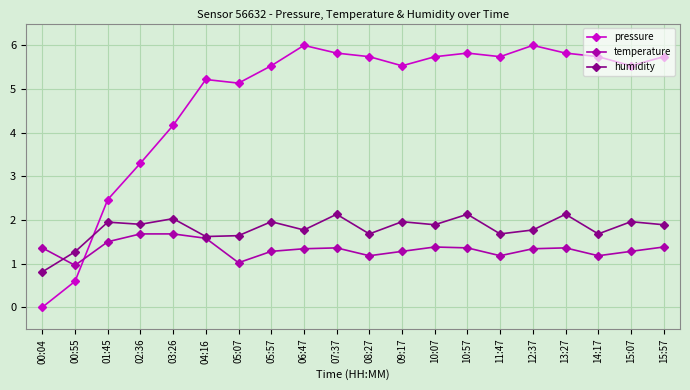

Which series changed the most between 05:07 and 10:57?

pressure